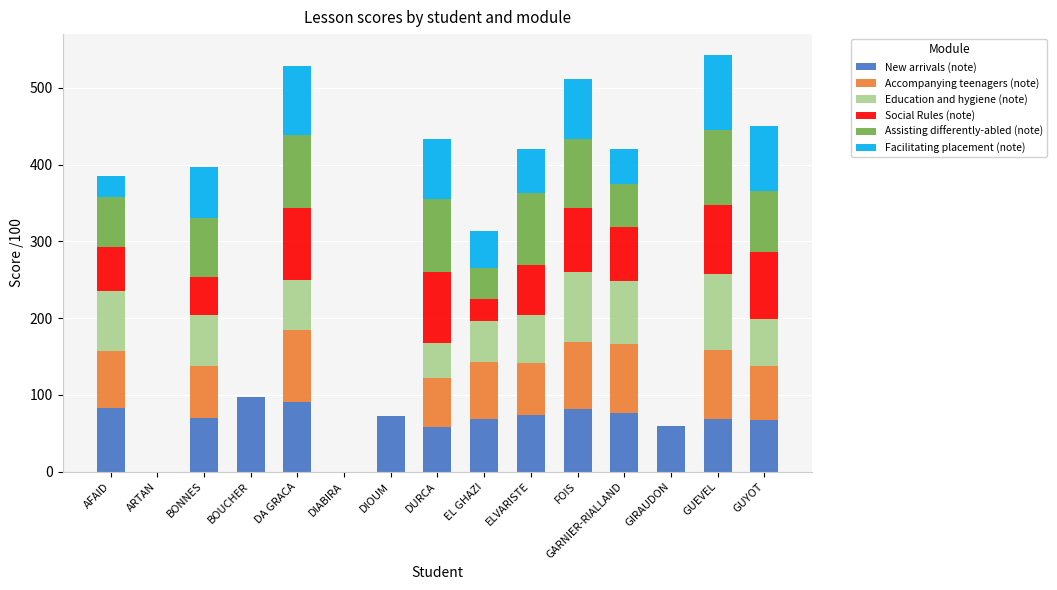

What is the total value across all series at GUYOT?

451